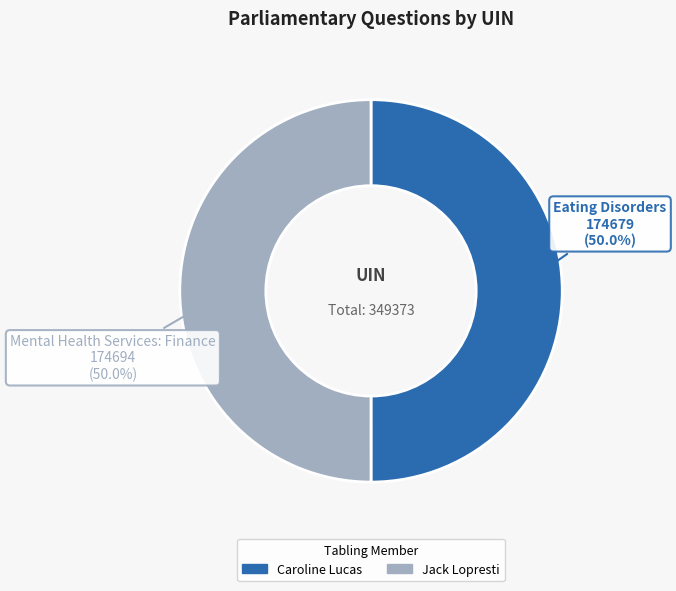

How many slices are in this pie chart?

2